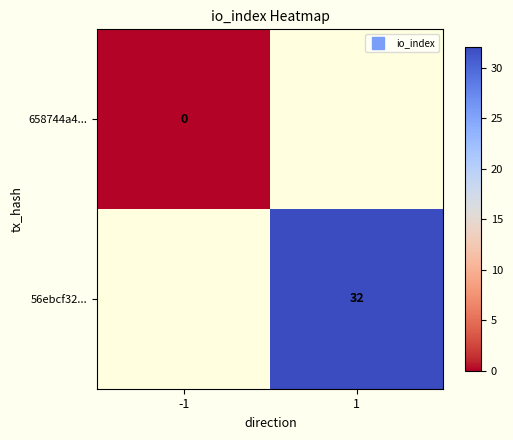

List the labels in order of 56ebcf32... value, largest first.

-1, 1